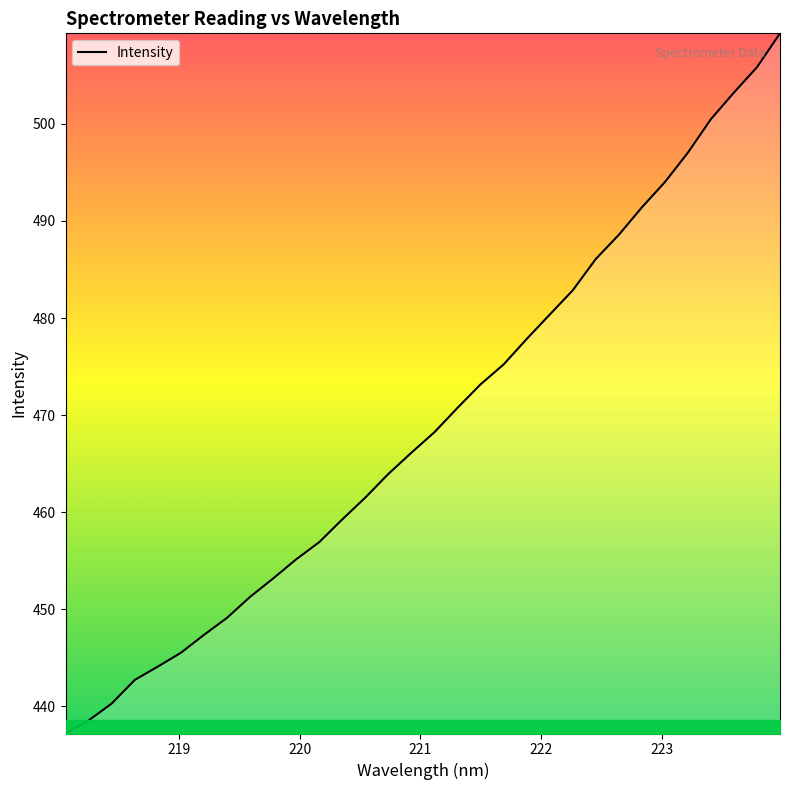

What is the maximum value shown in the chart?

509.3